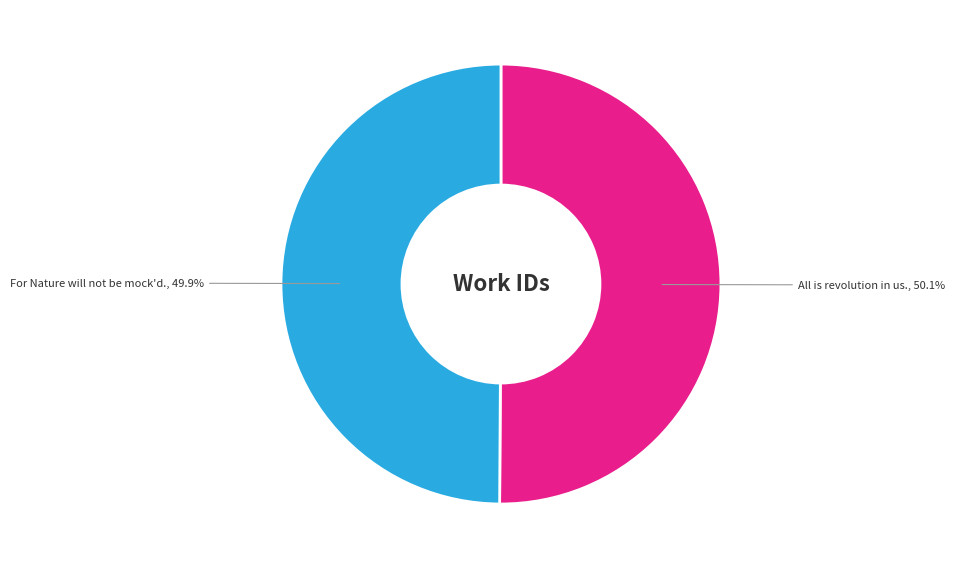

Is there any slice that represents more than half of the pie?

Yes